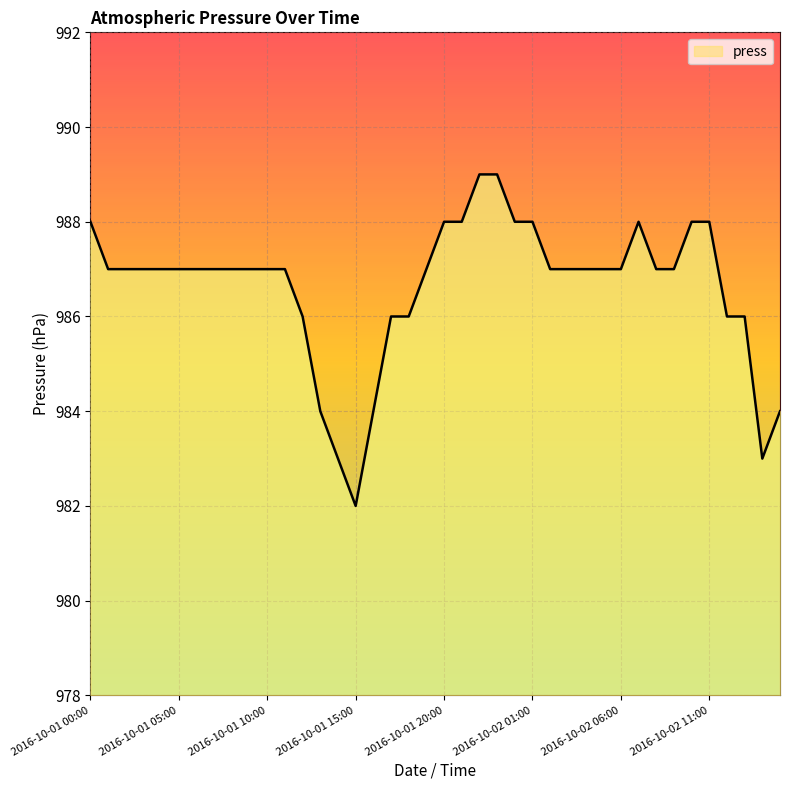

What is the label of the 20th point from the left?

2016-10-01 19:00